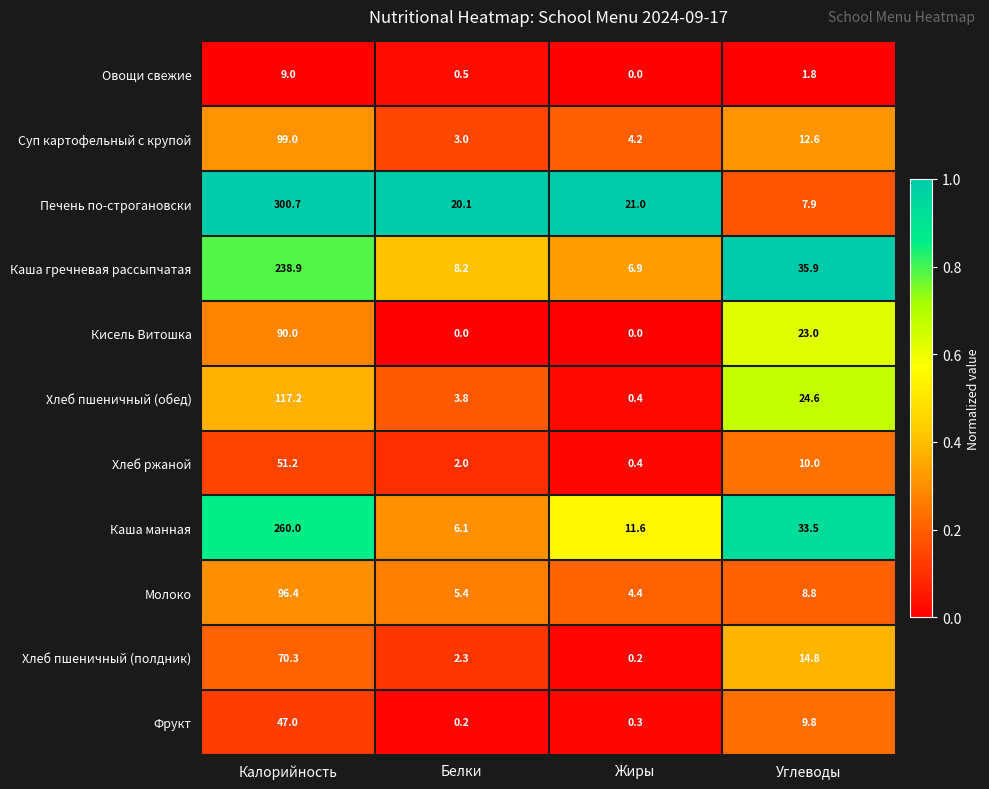

The value of Кисель Витошка at Жиры is 0.0. True or false?

True